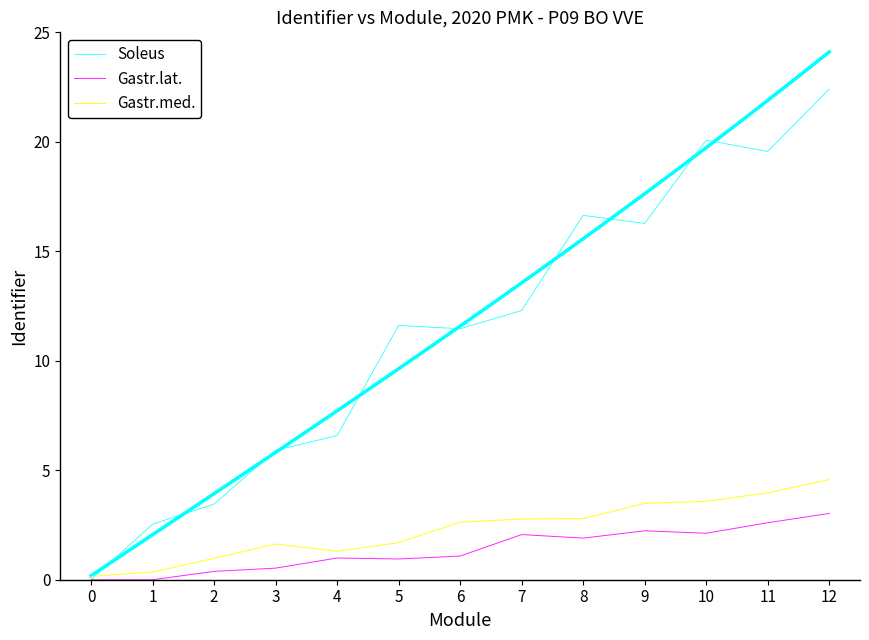

Is it true that Soleus equals -14.6 at 0?

False